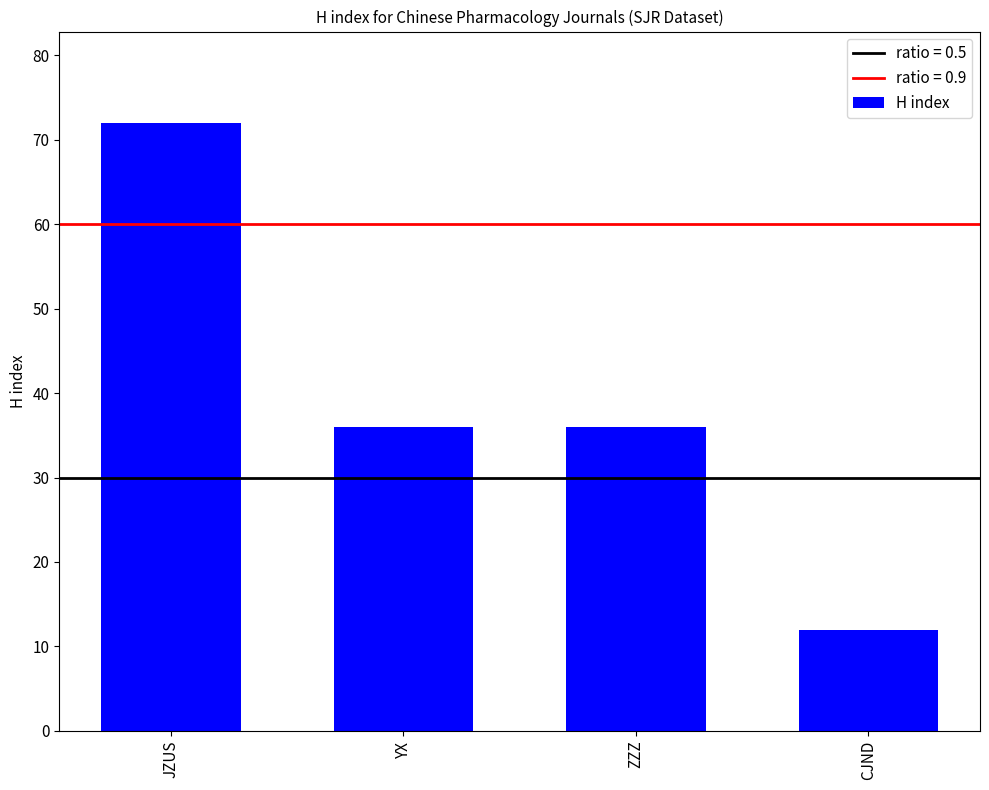

What is the label of the 4th bar from the right?

JZUS